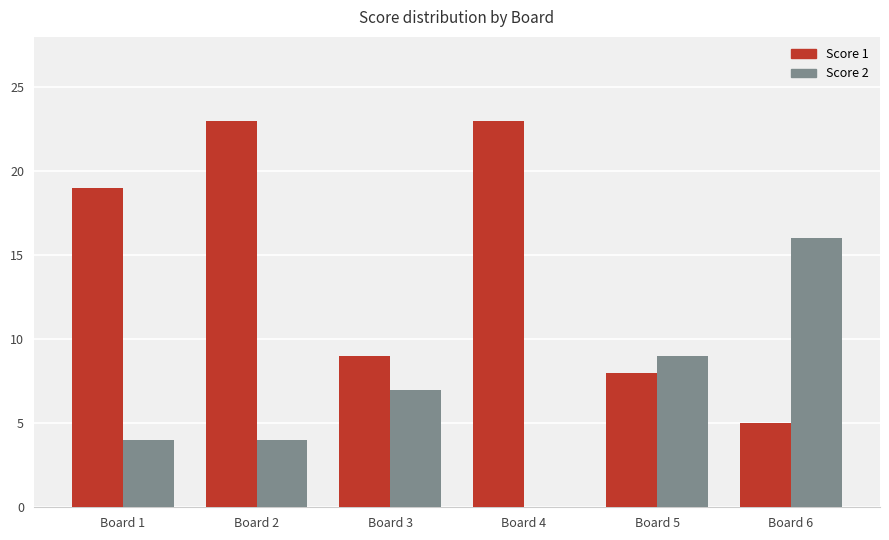

True or false: Score 2 has a value of 5 at Board 6.

False